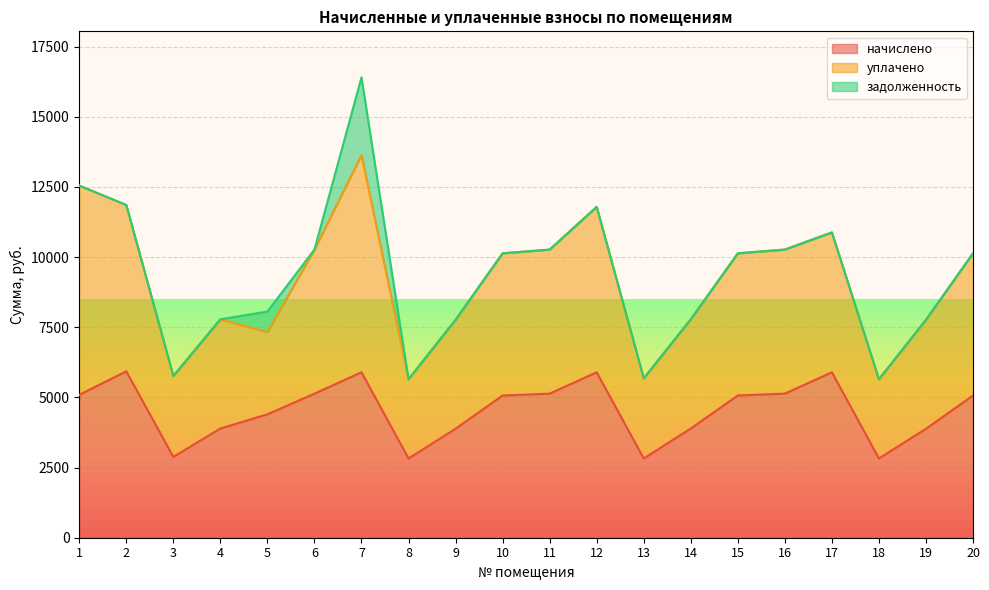

What is the value of the уплачено point at the 15th from the left?

5067.4